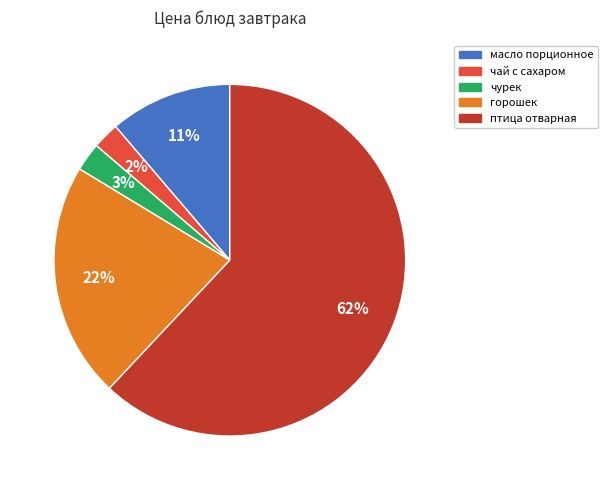

To the nearest percent, what percentage of the pie is масло порционное?

11%